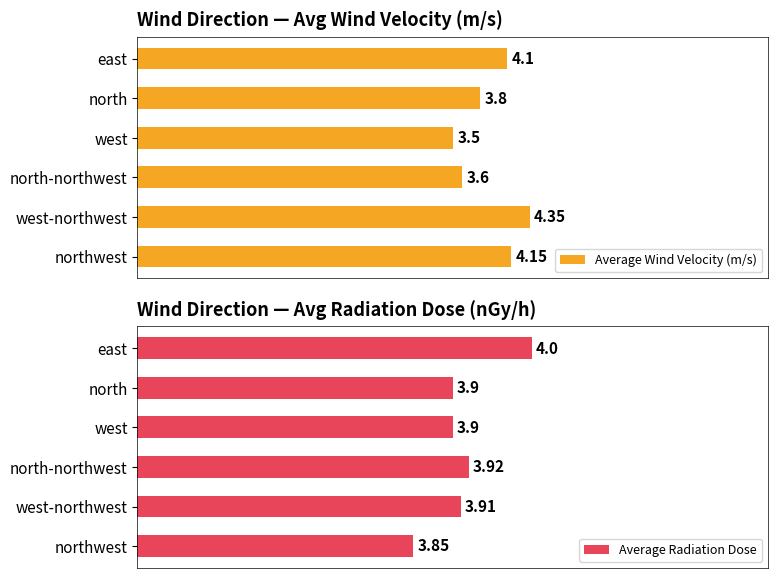

Which category has the highest value in the Average Wind Velocity (m/s) series?

west-northwest